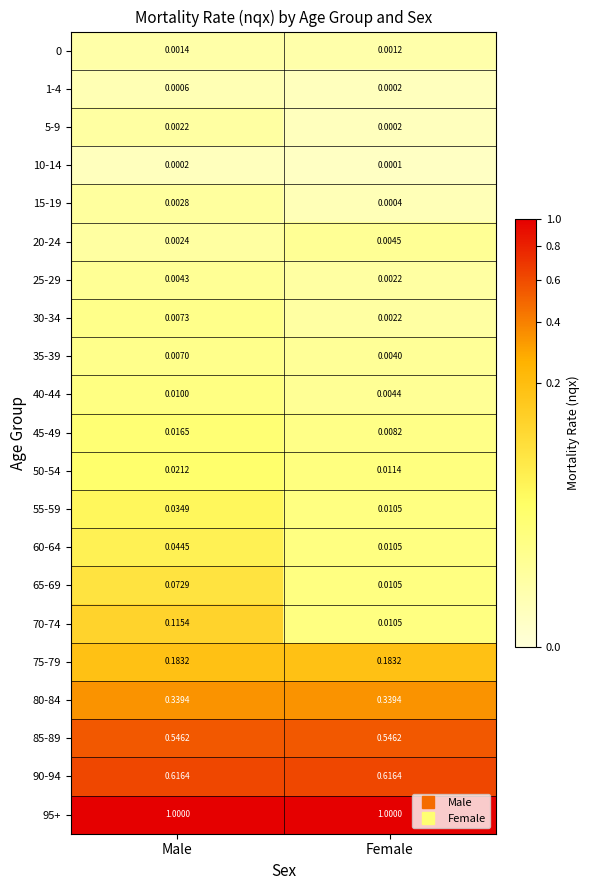

Which label corresponds to the smallest value in the chart?

Female